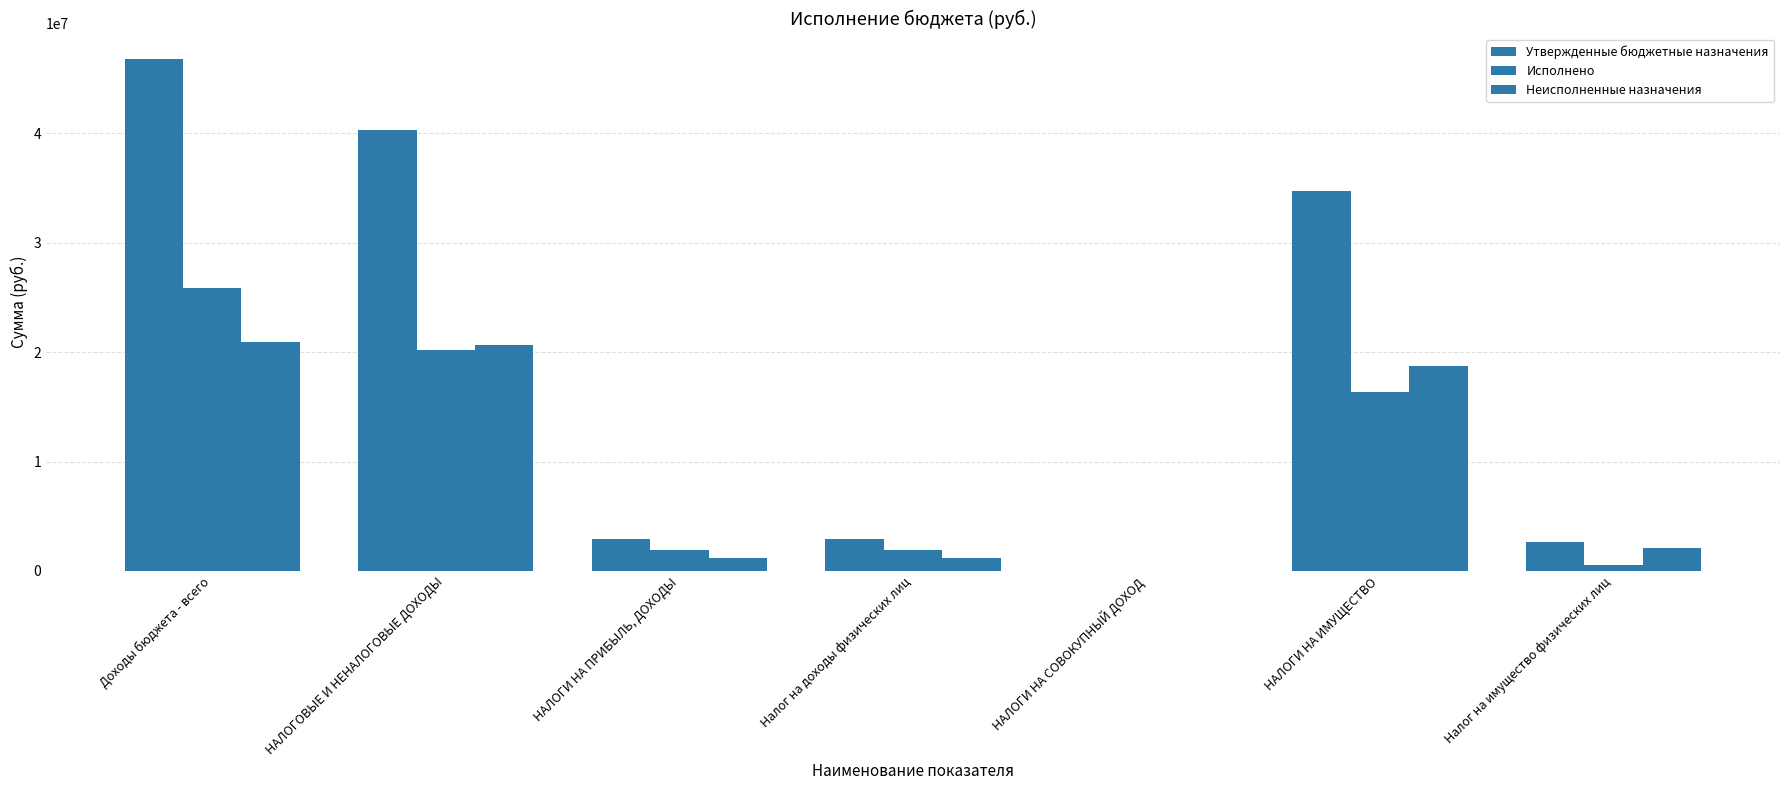

How many data points in Неисполненные назначения are above 2119409?

4